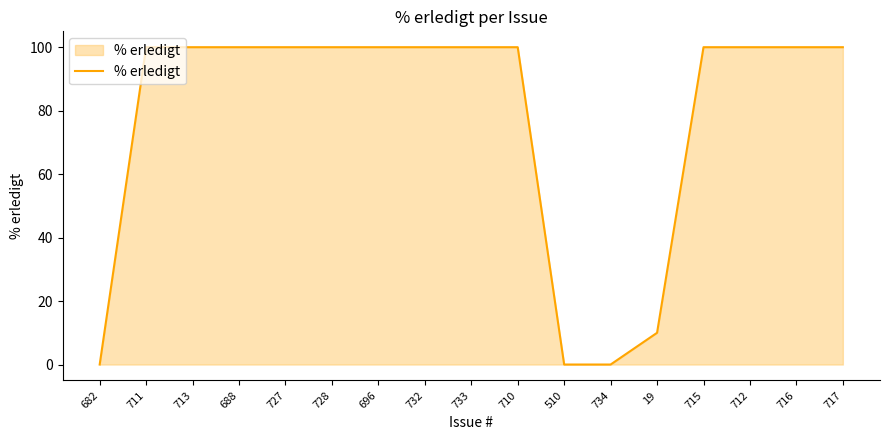

True or false: the data shows 35 at 715.

False